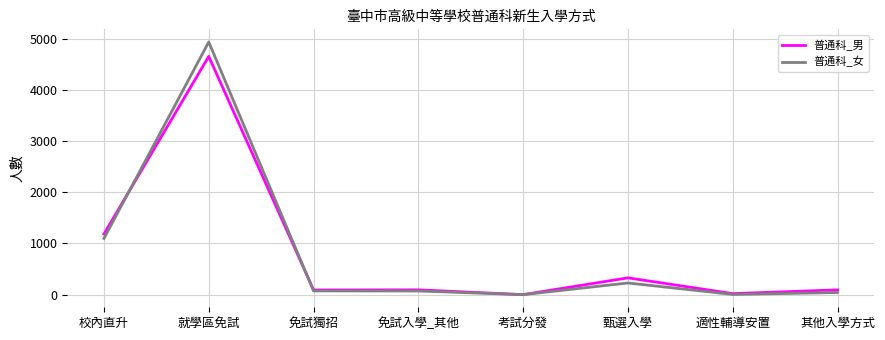

The value of 普通科_男 at 免試入學_其他 is 94. True or false?

True